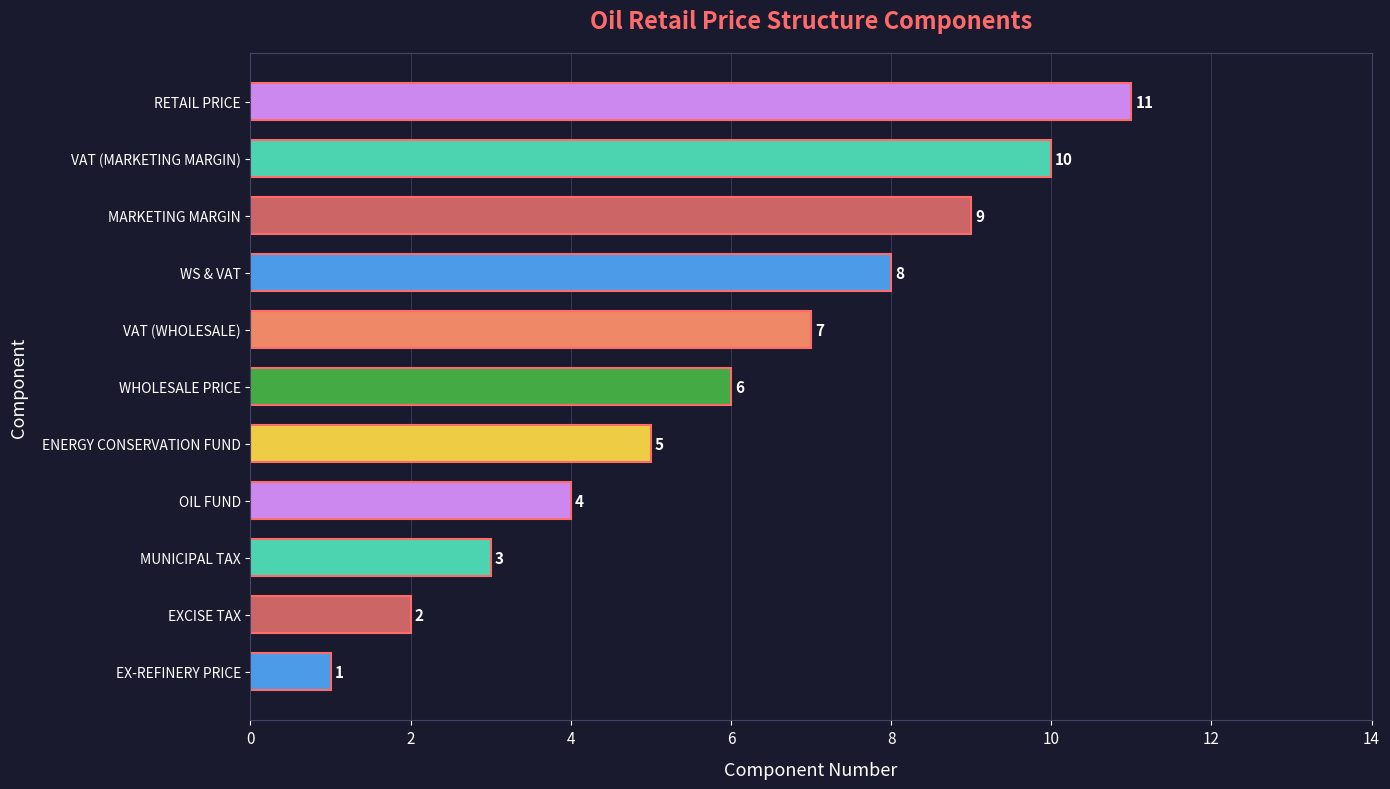

What is the average value?

6